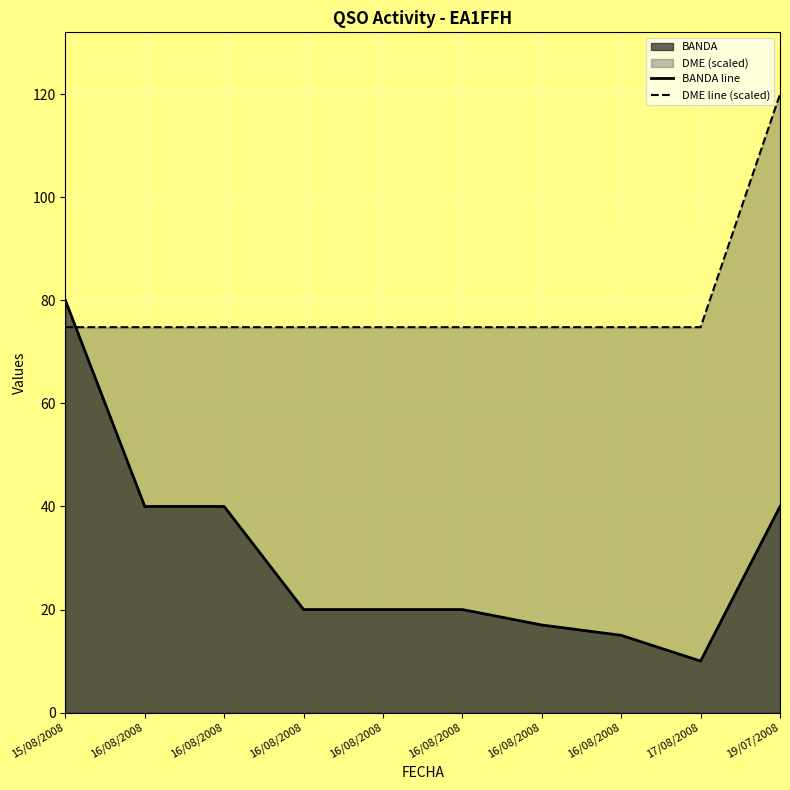

What is the total value across all series at 16/08/2008?

114.8